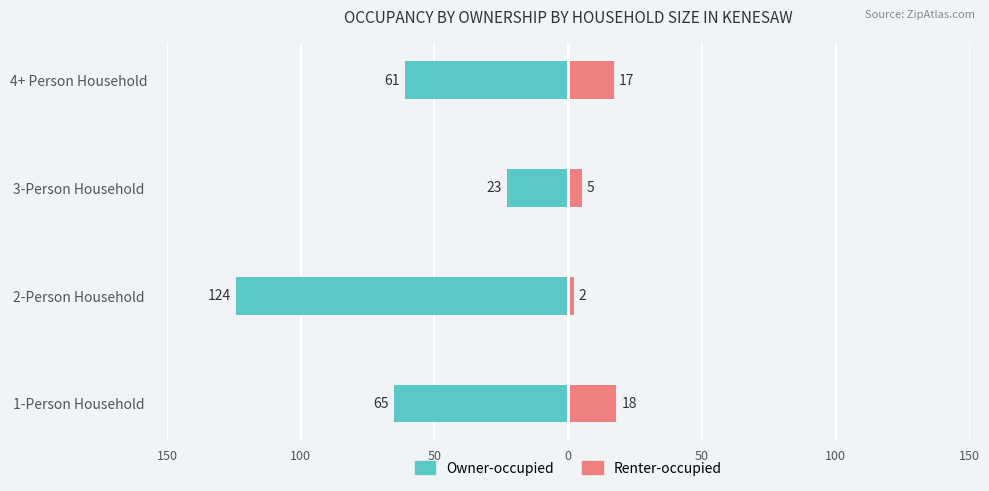

What is the lowest value of the Renter-occupied series?

2